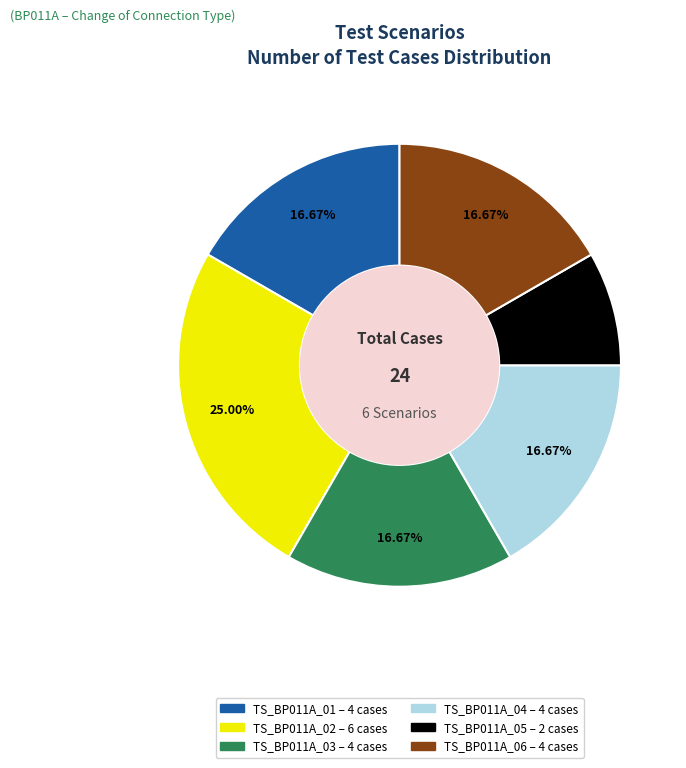

How many slices are in this pie chart?

6